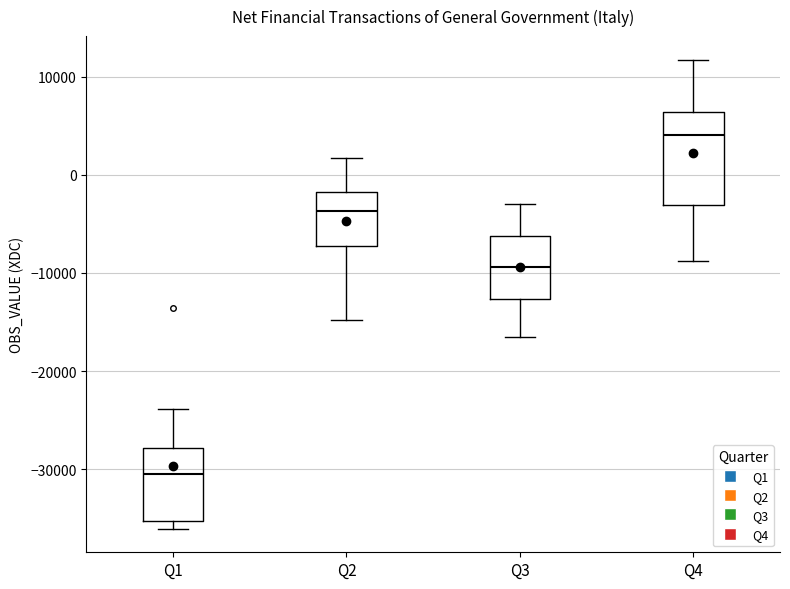

Reading left to right, transcribe this box plot: for each box, give where its median line is, the range the box spans, and where its two whiskers end, as read against the y-axis. The values are not printed on the chart, so give them approximately, as read against the axis.

Q1: median -30000, box -35000 to -28000, whiskers -36000 to -24000
Q2: median -4000, box -7000 to -2000, whiskers -15000 to 2000
Q3: median -9000, box -13000 to -6000, whiskers -17000 to -3000
Q4: median 4000, box -3000 to 6000, whiskers -9000 to 12000